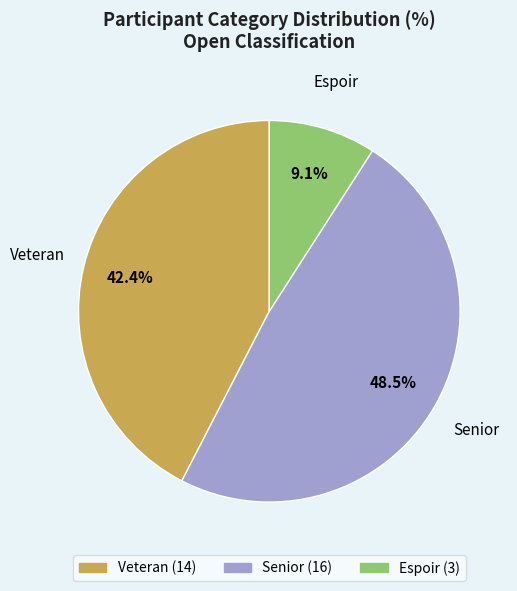

Between Veteran and Espoir, which is larger?

Veteran